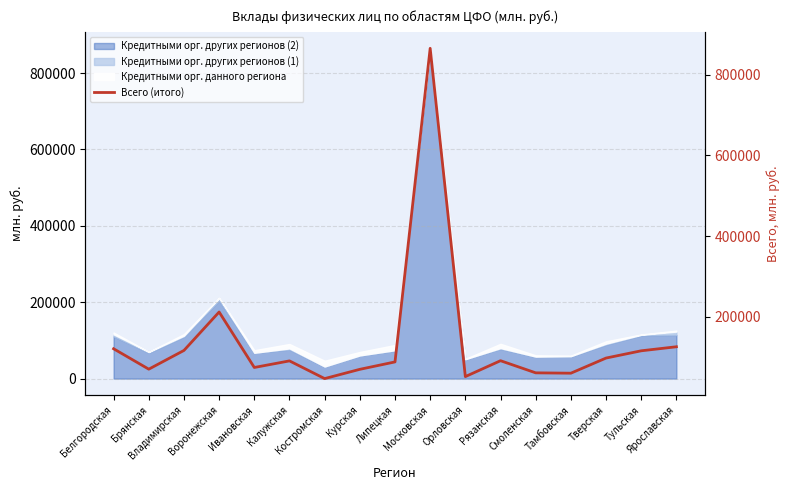

Rank the categories by value from lowest to highest.

Костромская, Орловская, Тамбовская, Смоленская, Курская, Брянская, Ивановская, Липецкая, Калужская, Рязанская, Тверская, Тульская, Владимирская, Белгородская, Ярославская, Воронежская, Московская